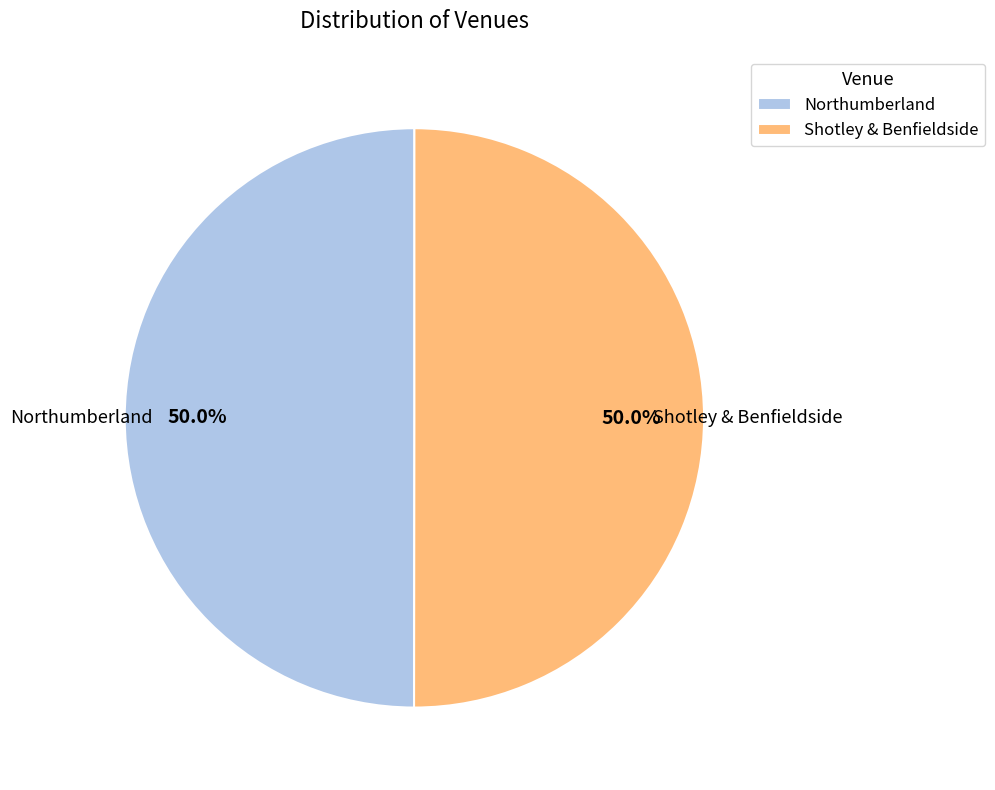

How many slices are in this pie chart?

2